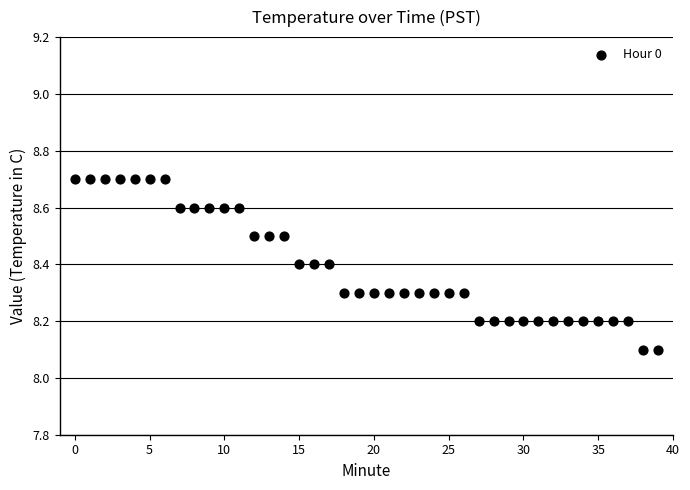

What is the range of Y values (max minus min)?

0.6